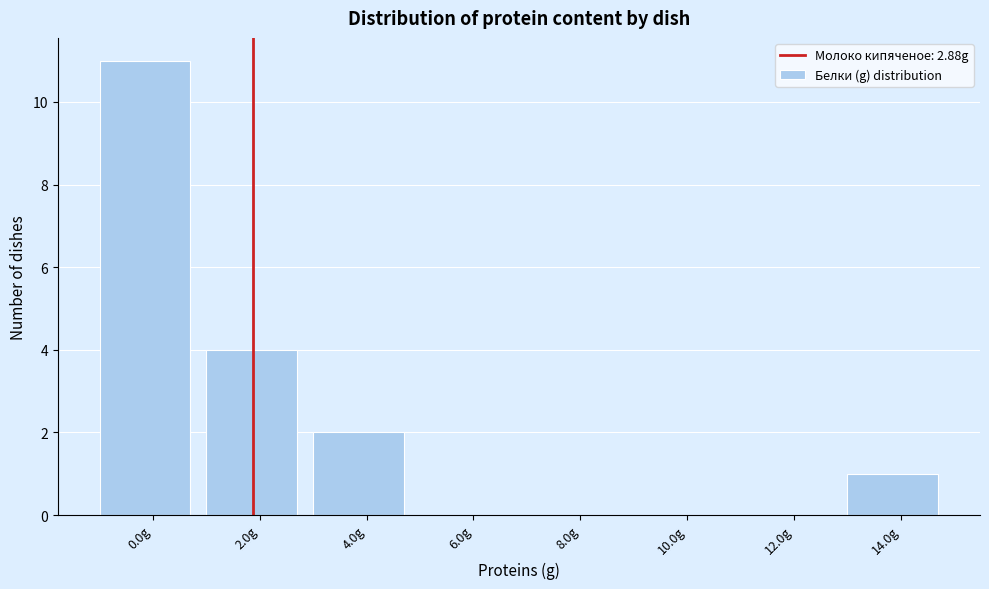

Reading left to right, transcribe all the data shown in this chart.

0.0g=11	2.0g=4	4.0g=2	6.0g=0	8.0g=0	10.0g=0	12.0g=0	14.0g=1